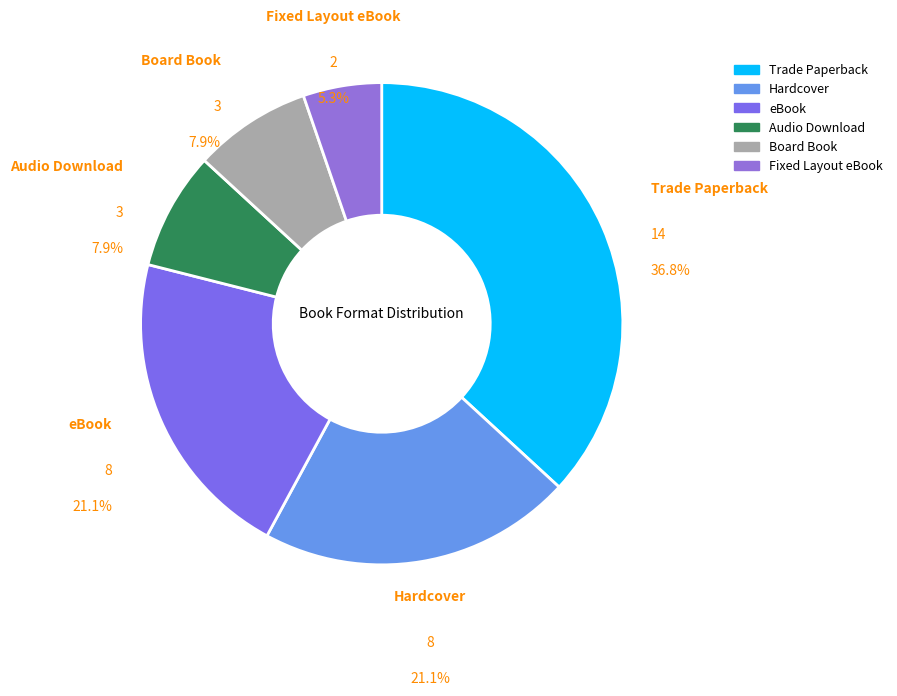

To the nearest percent, what percentage of the pie is Fixed Layout eBook?

5%